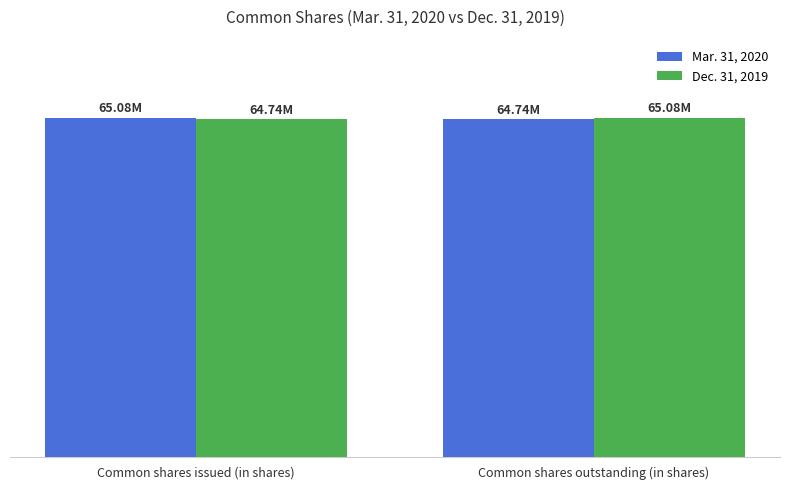

Does the chart contain any negative values?

No